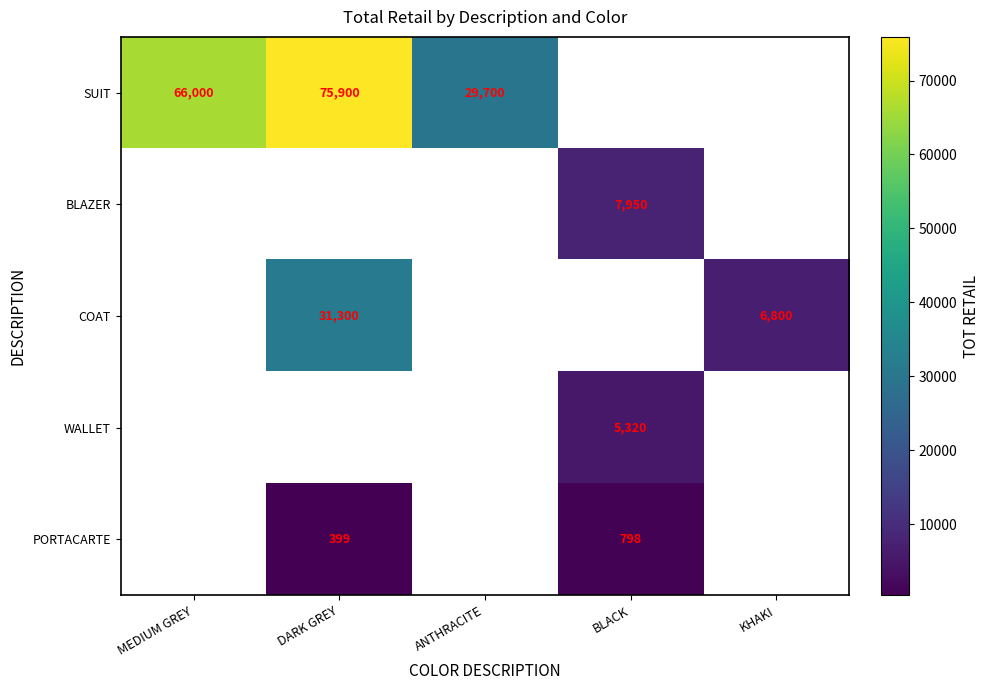

What is the sum of the SUIT values at DARK GREY and MEDIUM GREY?

141900